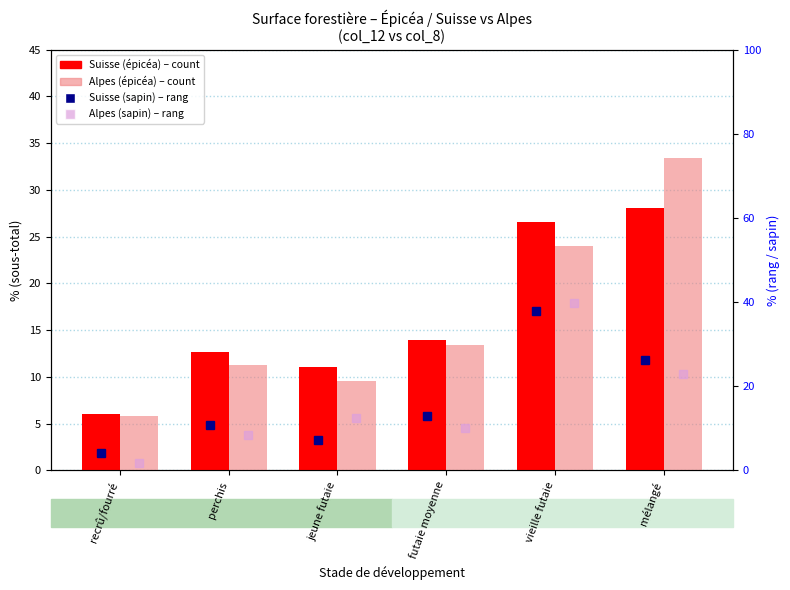

What are all the series names shown in the legend?

Suisse (épicéa), Alpes (épicéa), Suisse (sapin), Alpes (sapin)